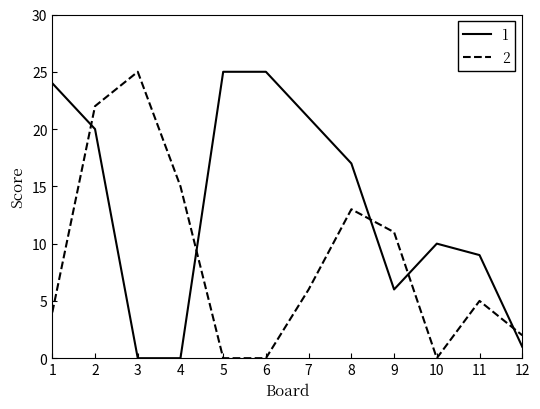

Does the chart have visible grid lines?

No